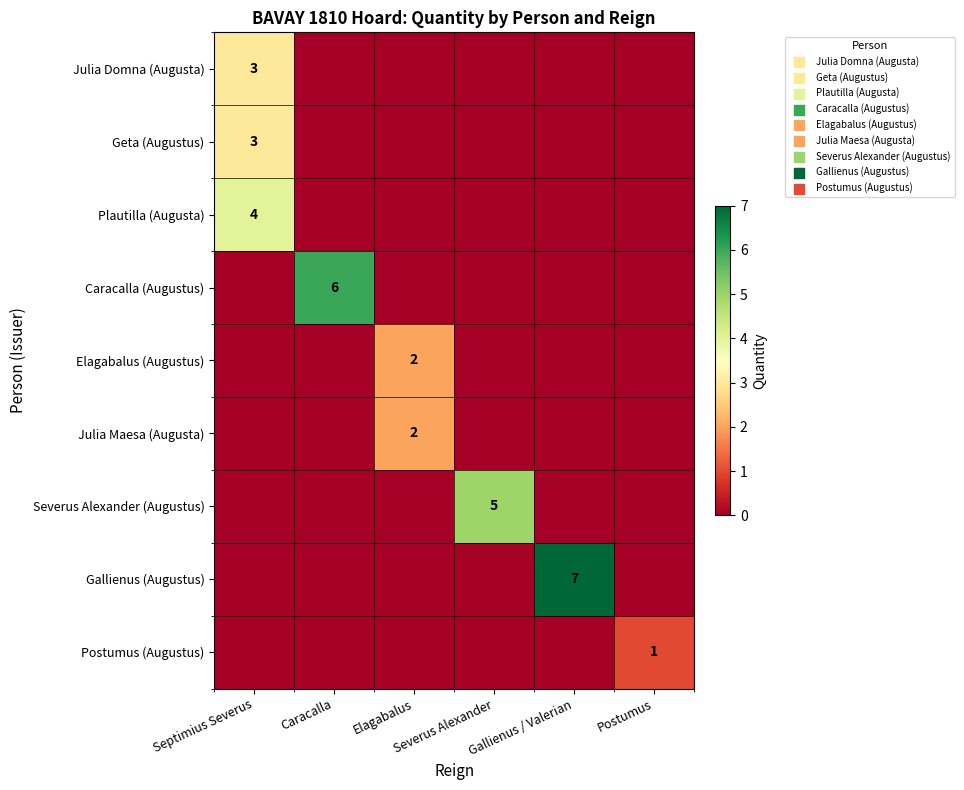

Which category has the highest value in the Julia Domna (Augusta) series?

Septimius Severus